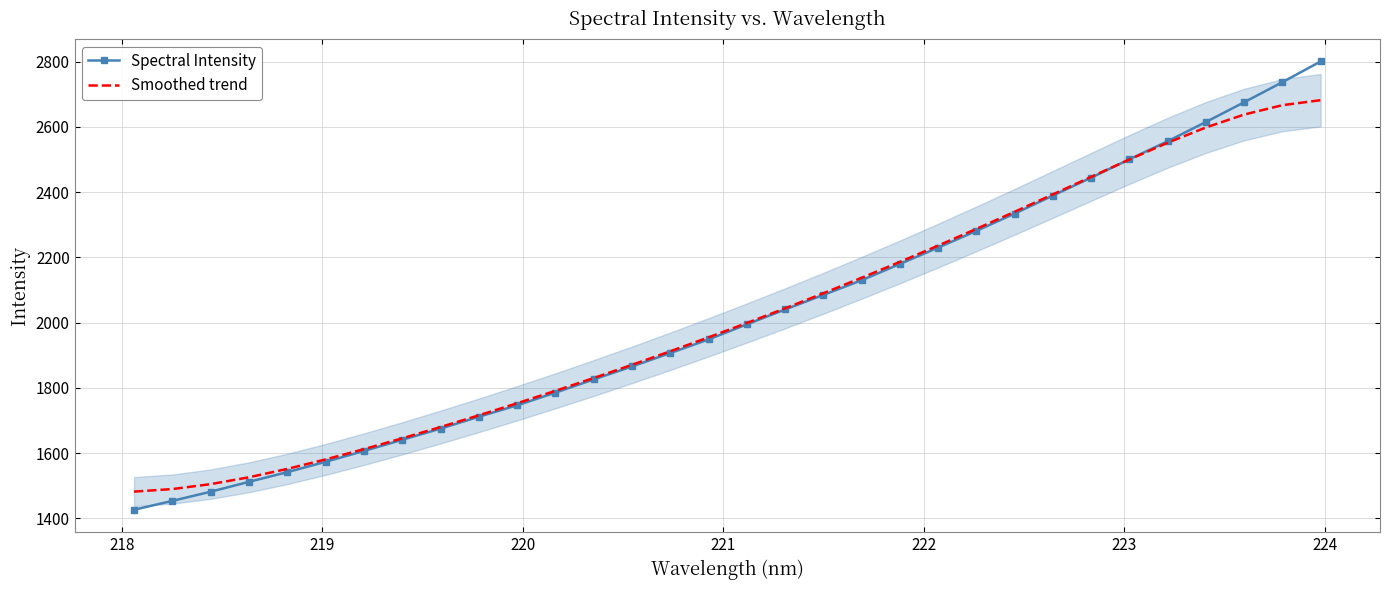

How many values in the Smoothed trend series are below 1999?

16